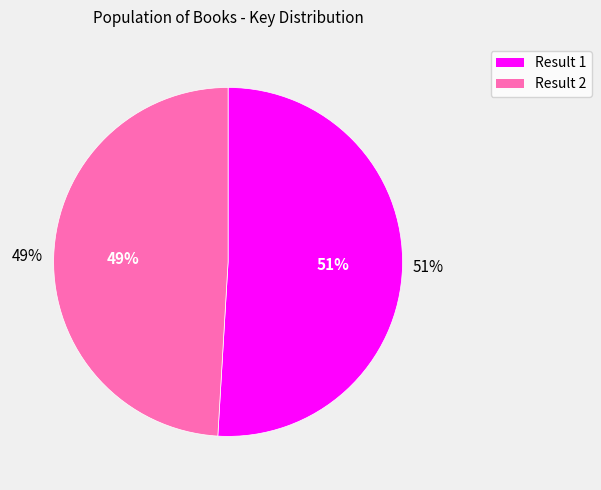

What is the ratio of the value at Result 2 to the value at Result 1?

1.0